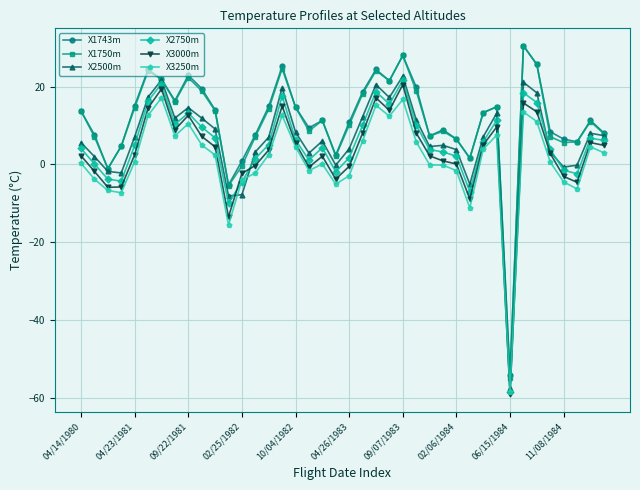

How many positive values does the X1750m series have?

36